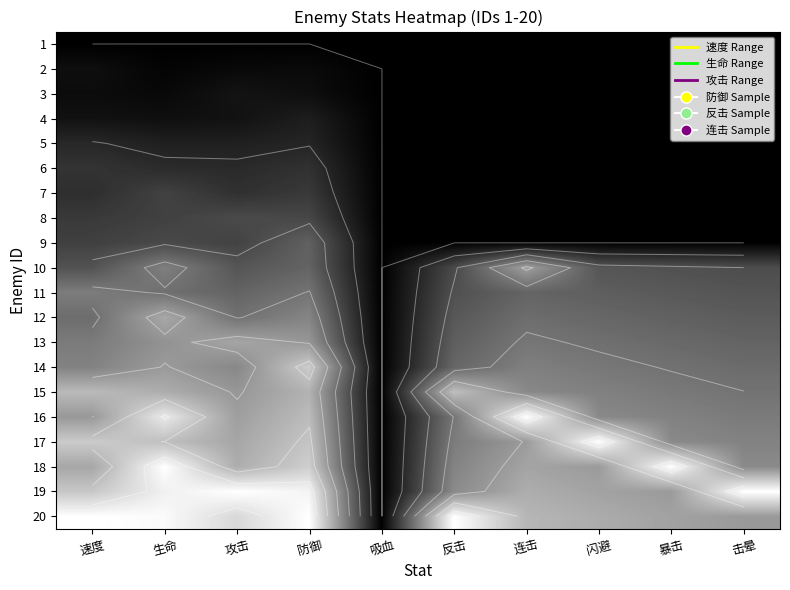

Rank the series by their maximum value, from lowest to highest.

1, 2, 3, 4, 5, 6, 7, 8, 9, 11, 10, 13, 12, 15, 14, 16, 17, 18, 19, 20